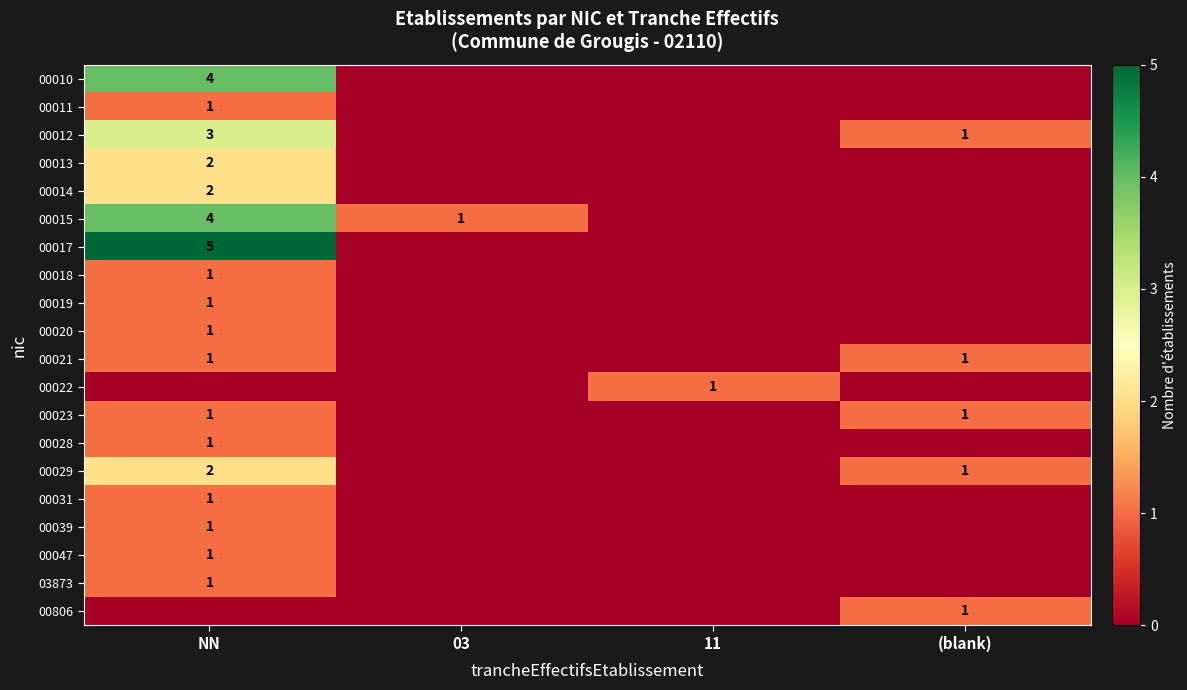

The value of 00023 at NN is 1. True or false?

True